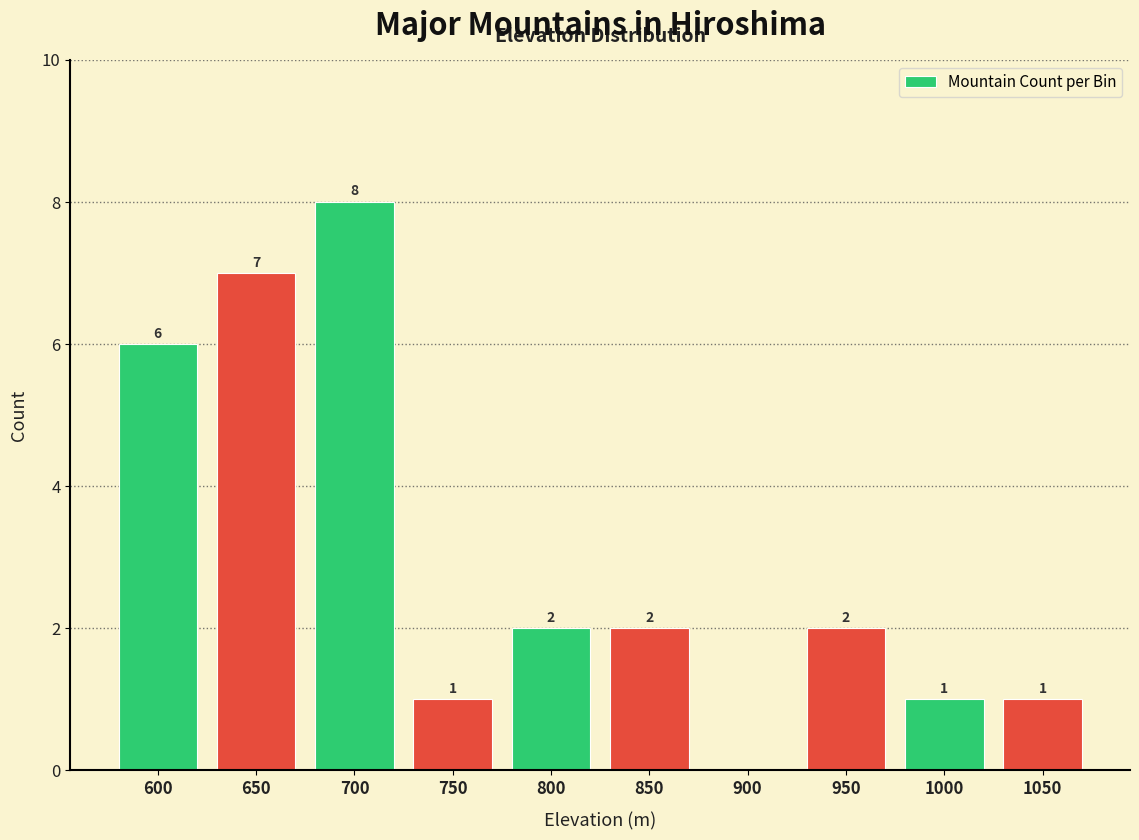

Reading right to left, list all the values displayed in this chart.

1050=1	1000=1	950=2	900=0	850=2	800=2	750=1	700=8	650=7	600=6